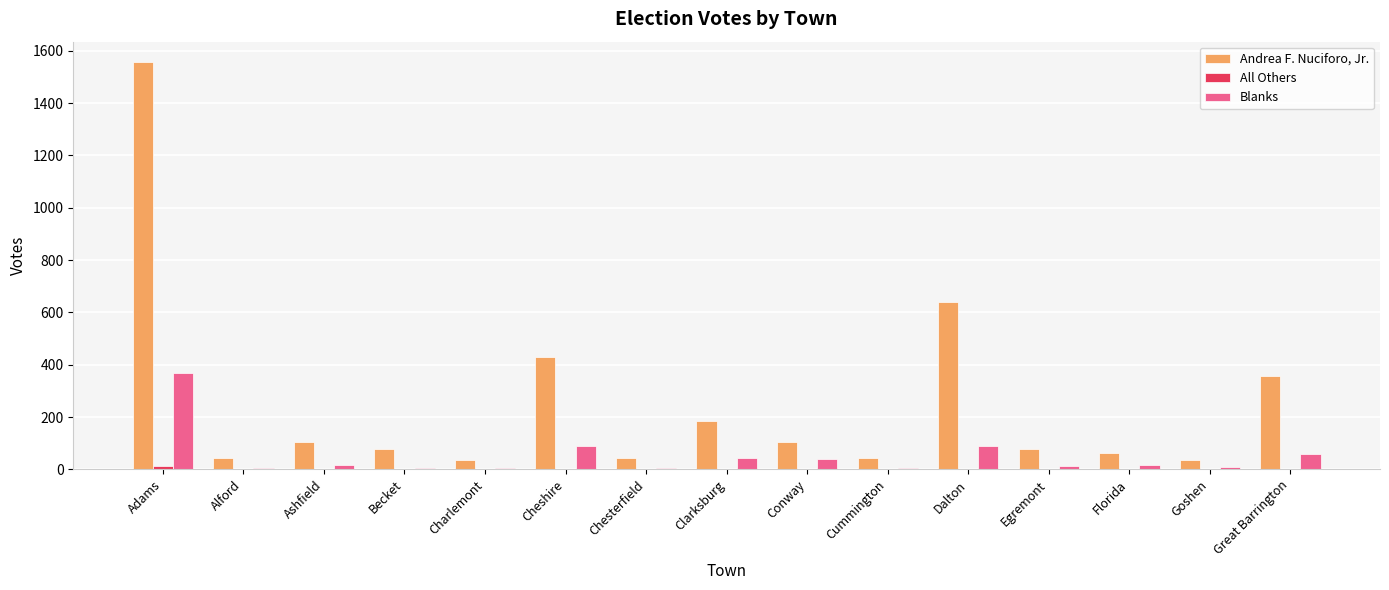

What is the sum of all Blanks values?

761